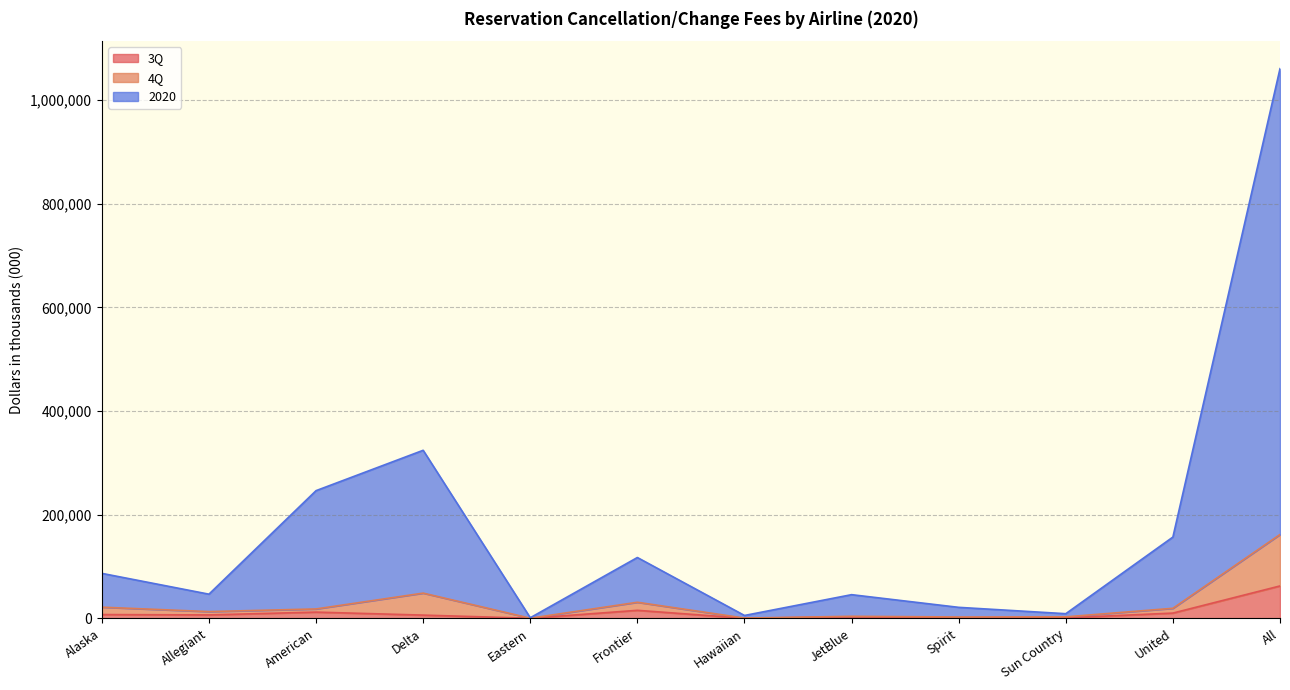

Which series has the largest total across all categories?

2020